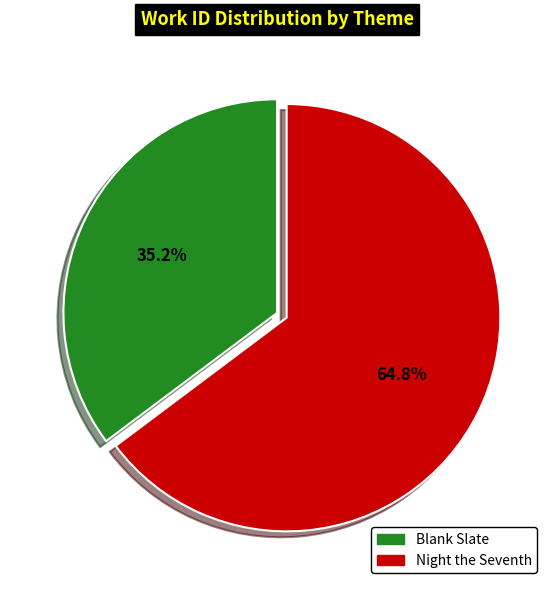

Is it true that Night the Seventh is 58% of the pie?

False